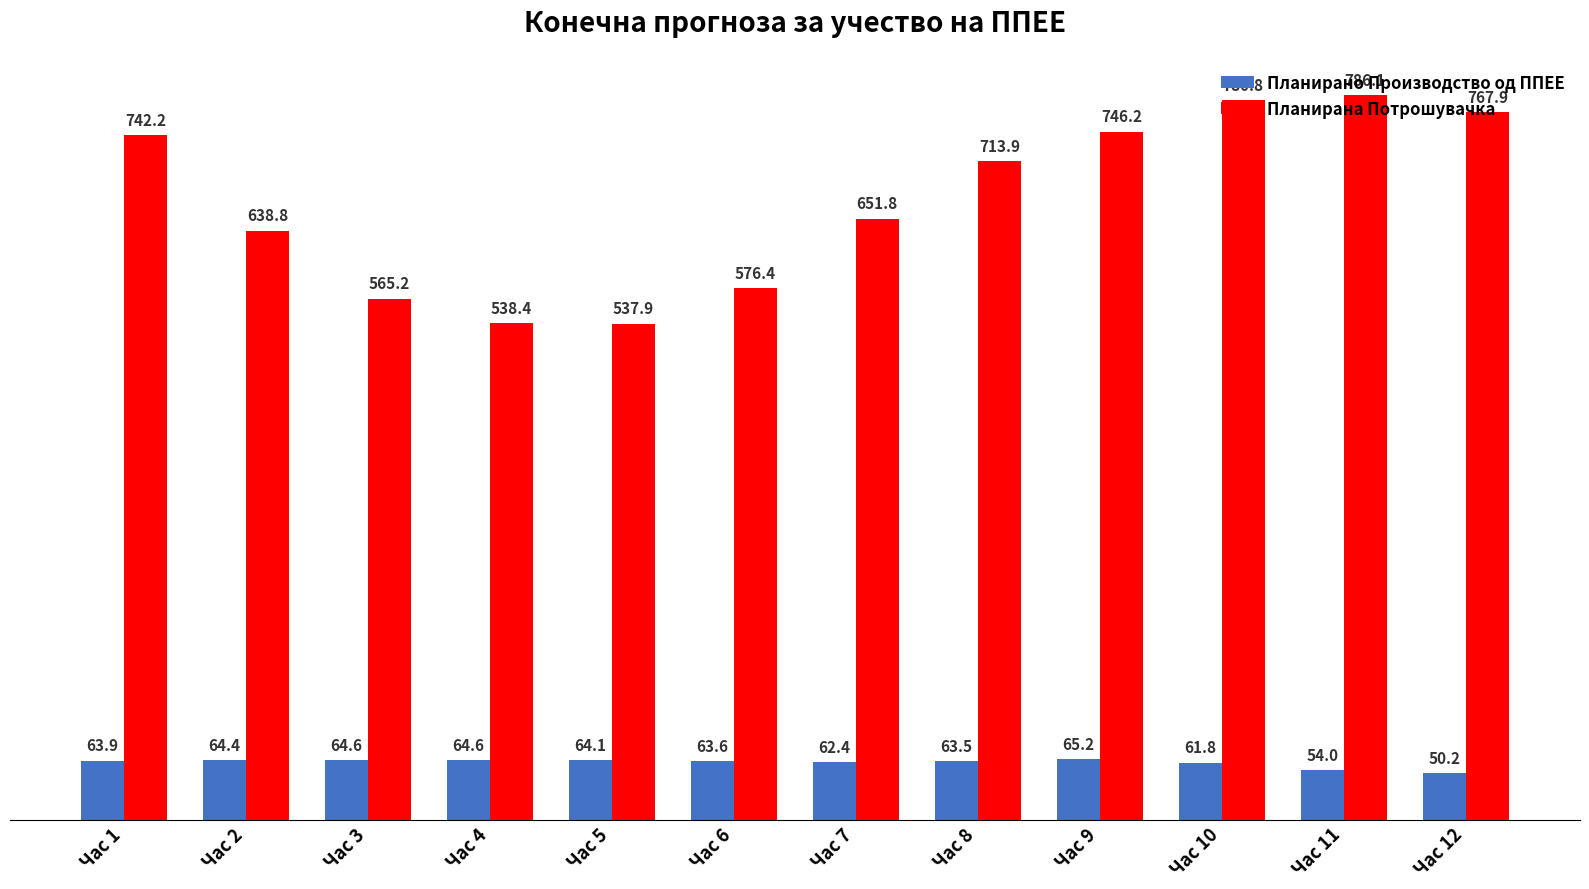

What is the difference between the second highest and minimum values in the Планирано Производство од ППЕЕ series?

14.4